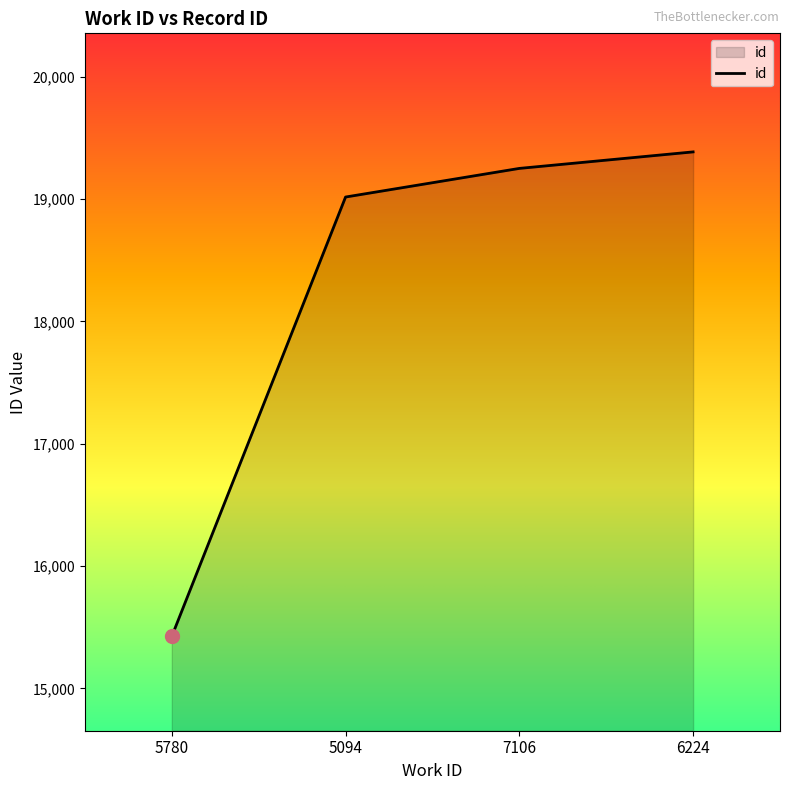

What is the ratio of the value at 5094 to the value at 6224?

1.0